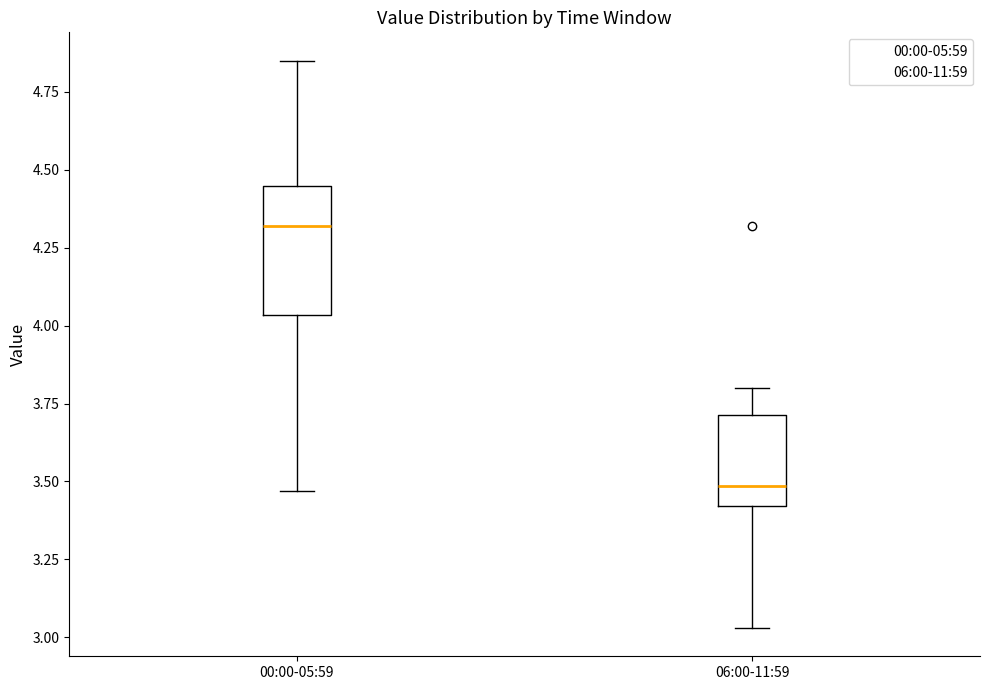

Comparing the boxes themselves (not the whiskers), which one is the tallest?

00:00-05:59